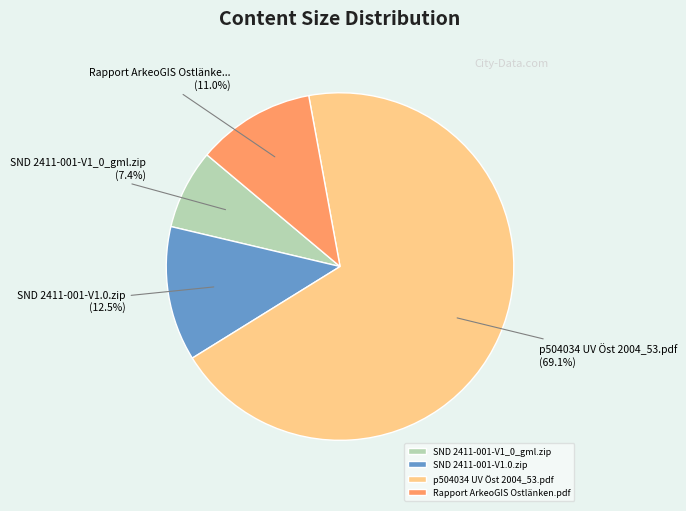

Is it true that Rapport ArkeoGIS Ostlänken.pdf is 11% of the pie?

True